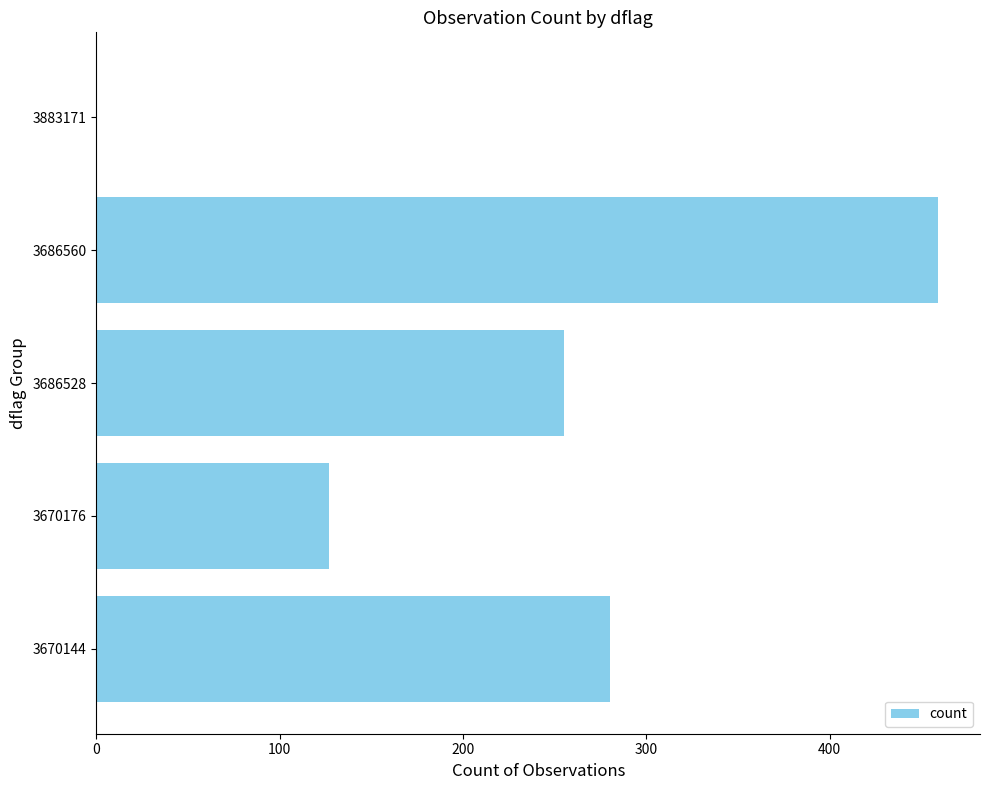

Are the bars horizontal?

Yes